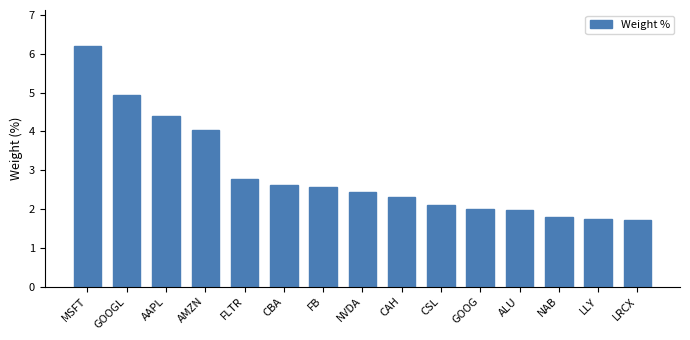

Is it true that the value at MSFT is 11.0?

False